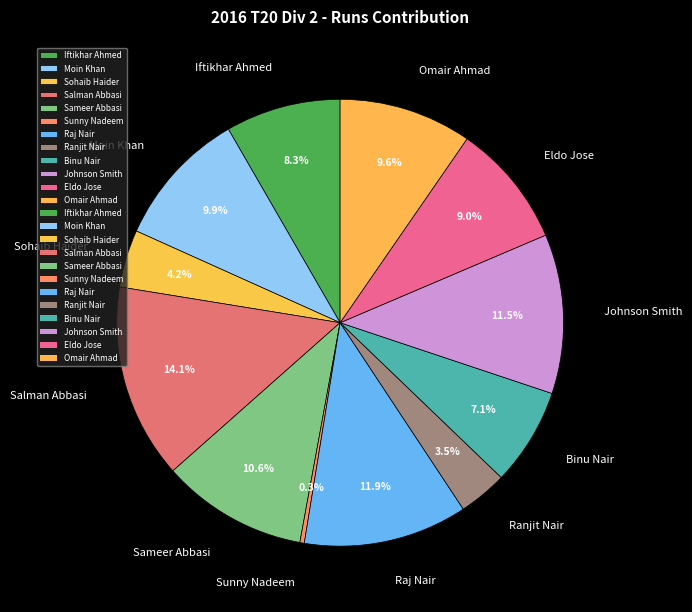

Is there any slice that represents more than half of the pie?

No